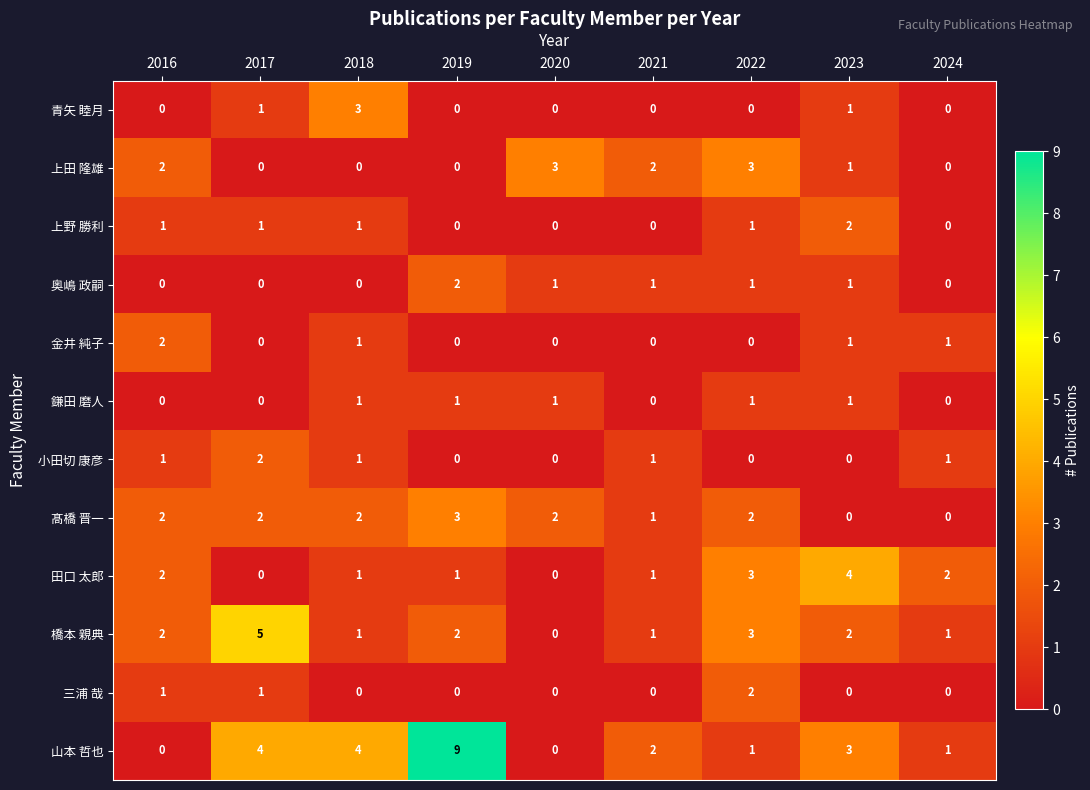

What is the difference between the second highest and minimum values in the 上田 隆雄 series?

3